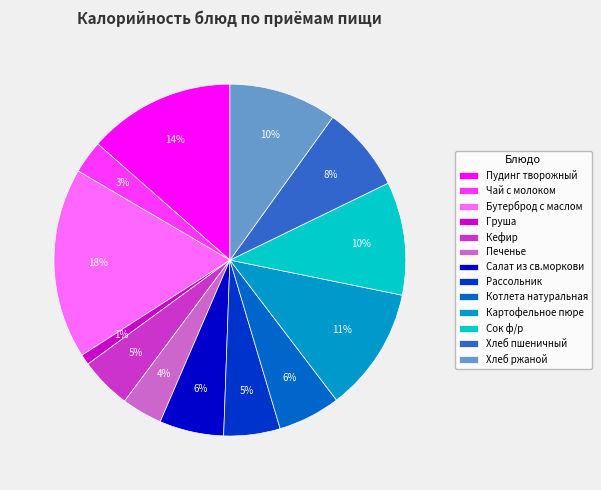

To the nearest percent, what is the combined percentage of Груша and Хлеб ржаной?

11%